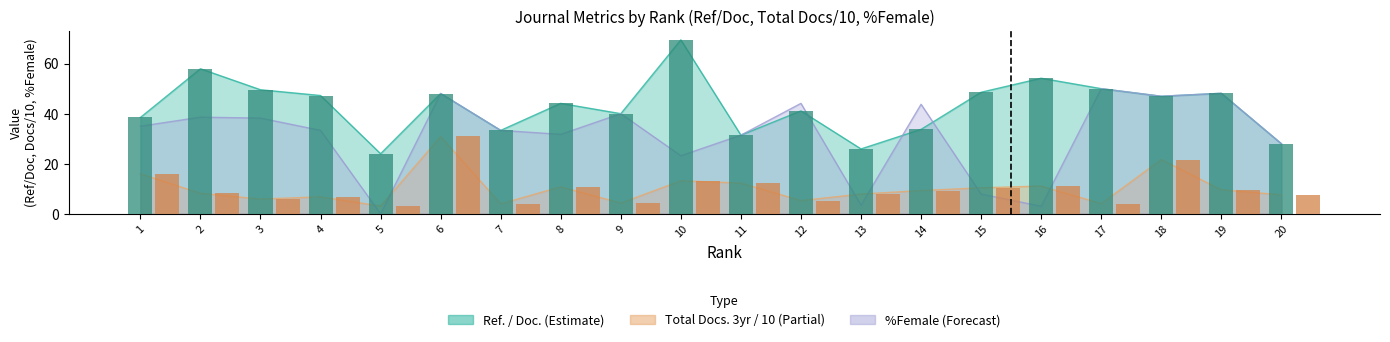

What is the sum of all Total Docs. (3years) values?

202.5